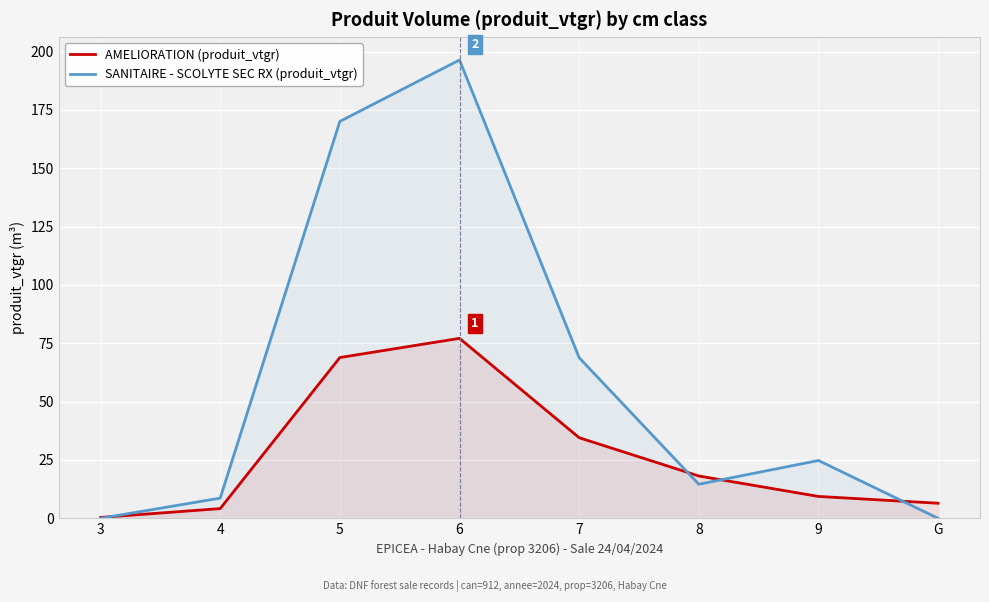

What is the label of the 7th point from the left?

9